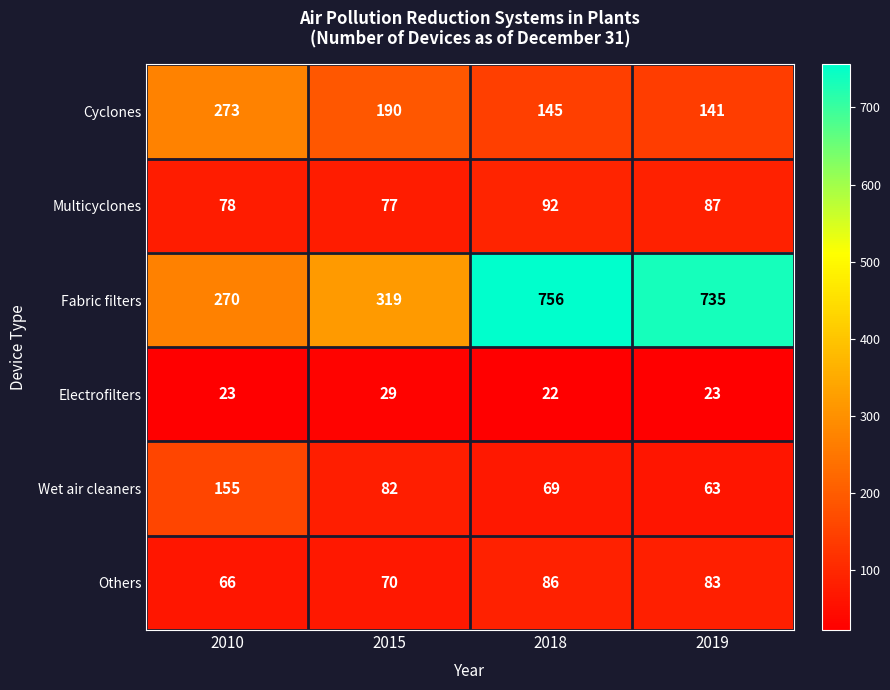

Which series has the largest range (max minus min)?

Fabric filters